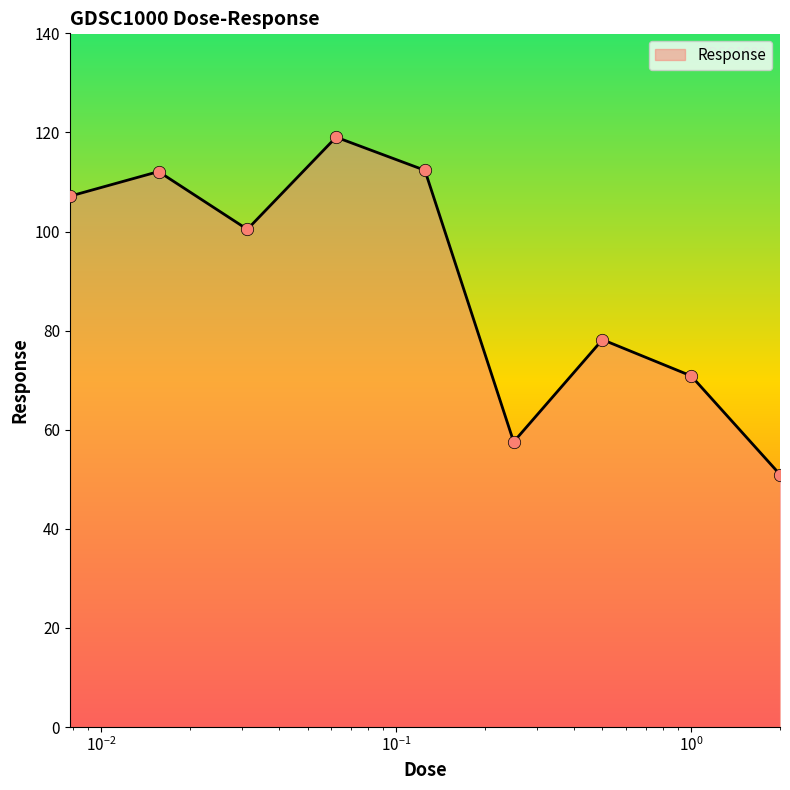

What is the minimum value shown in the chart?

51.0